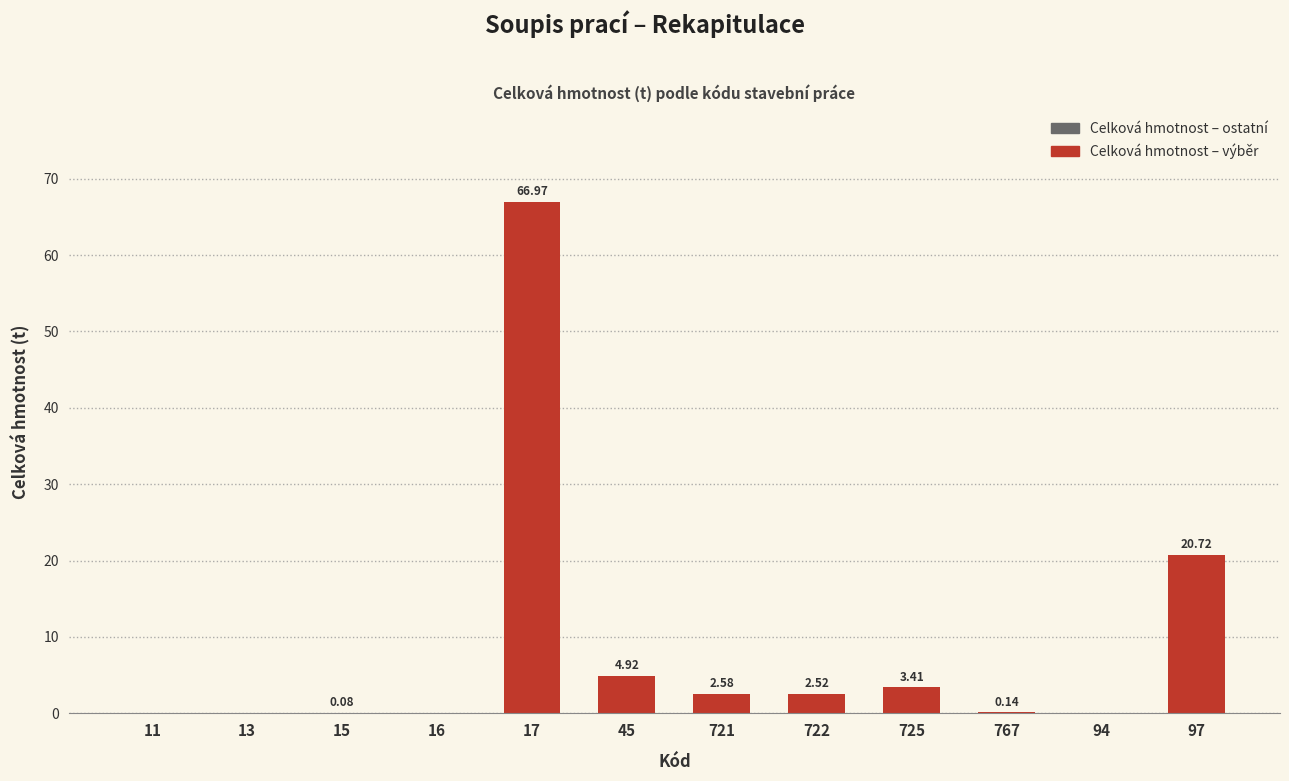

What position from the right is 97?

1